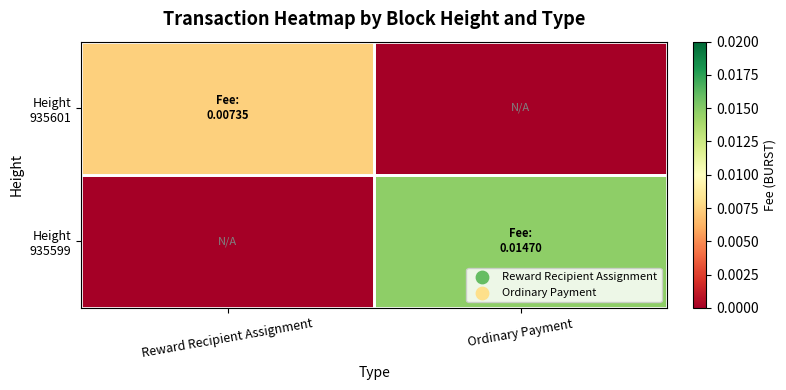

Between Ordinary Payment and Reward Recipient Assignment, which is larger?

Reward Recipient Assignment